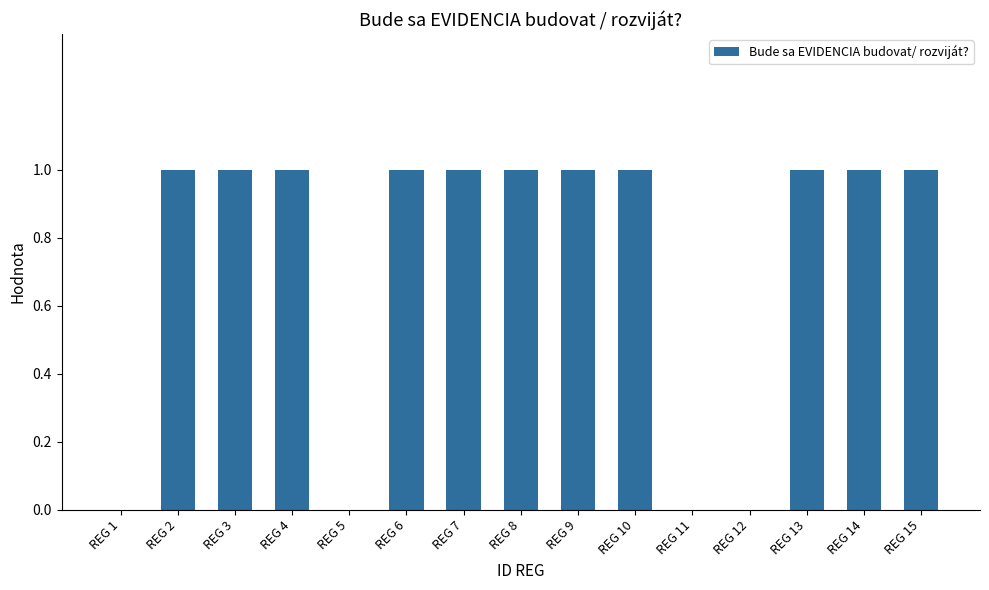

Reading right to left, list all the values displayed in this chart.

REG 15=1	REG 14=1	REG 13=1	REG 12=0	REG 11=0	REG 10=1	REG 9=1	REG 8=1	REG 7=1	REG 6=1	REG 5=0	REG 4=1	REG 3=1	REG 2=1	REG 1=0